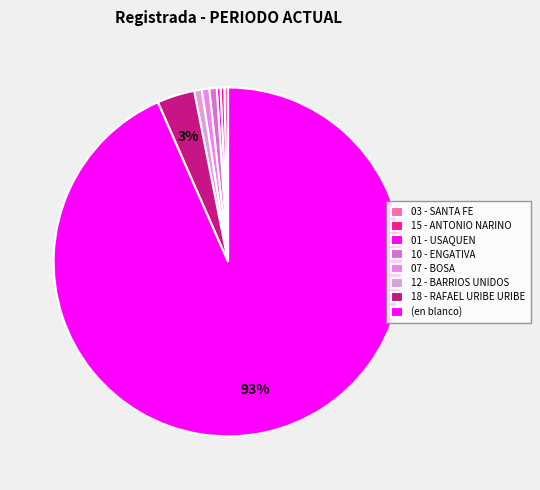

How many segments does this pie chart have?

8